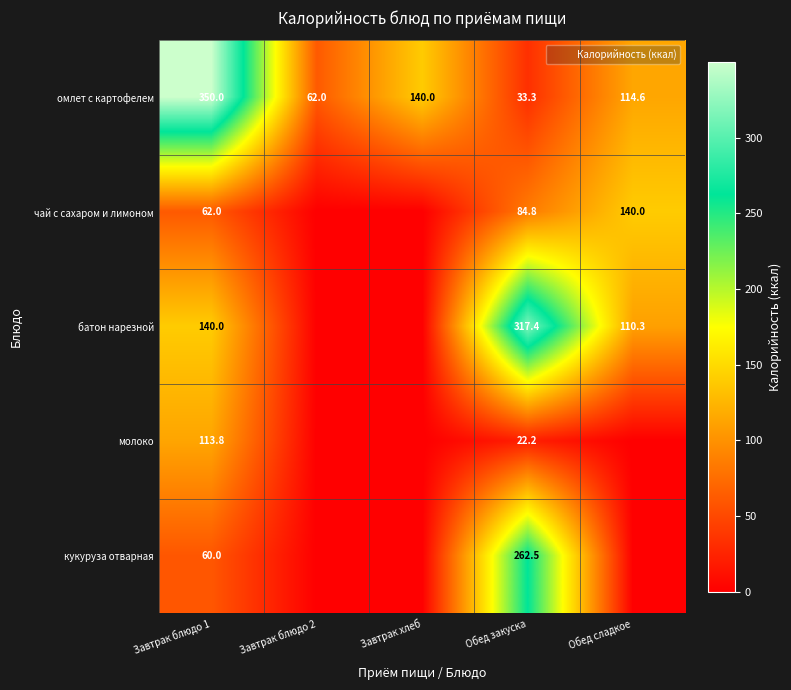

The value of молоко at Завтрак блюдо 1 is 113.8. True or false?

True